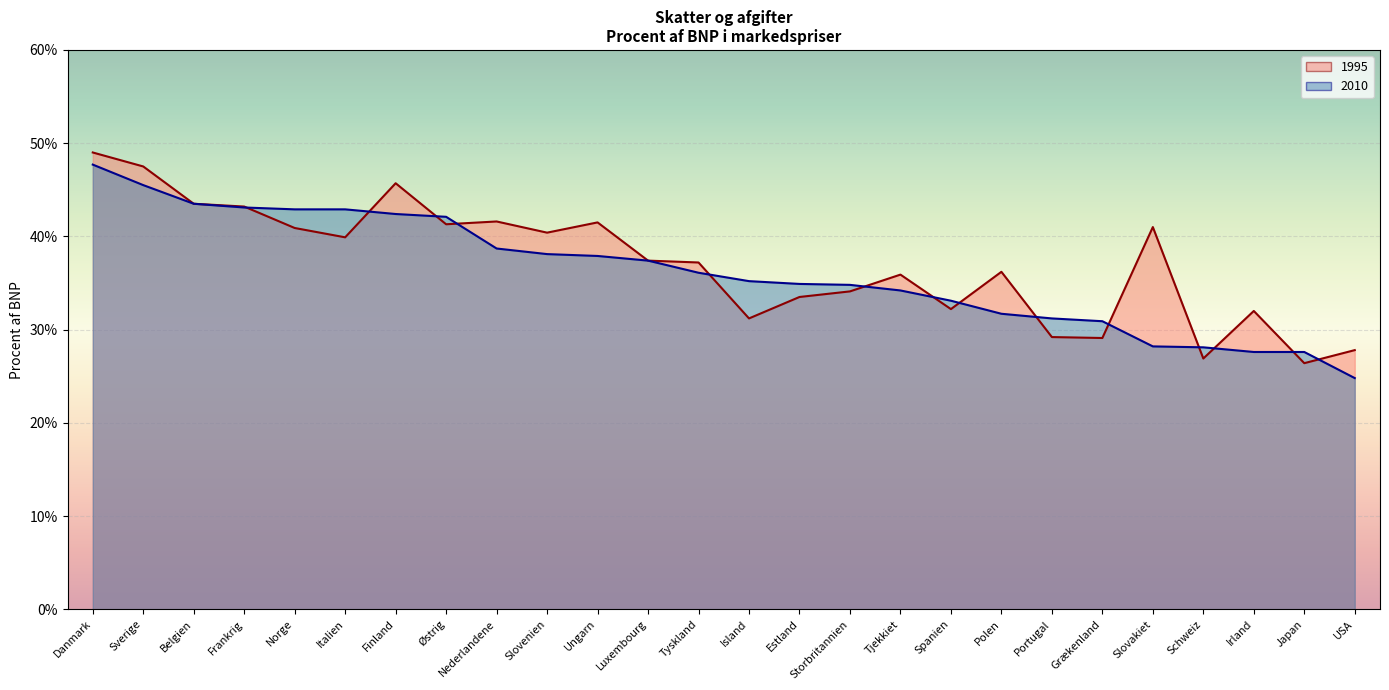

At which category does the chart reach its peak across all series?

Danmark